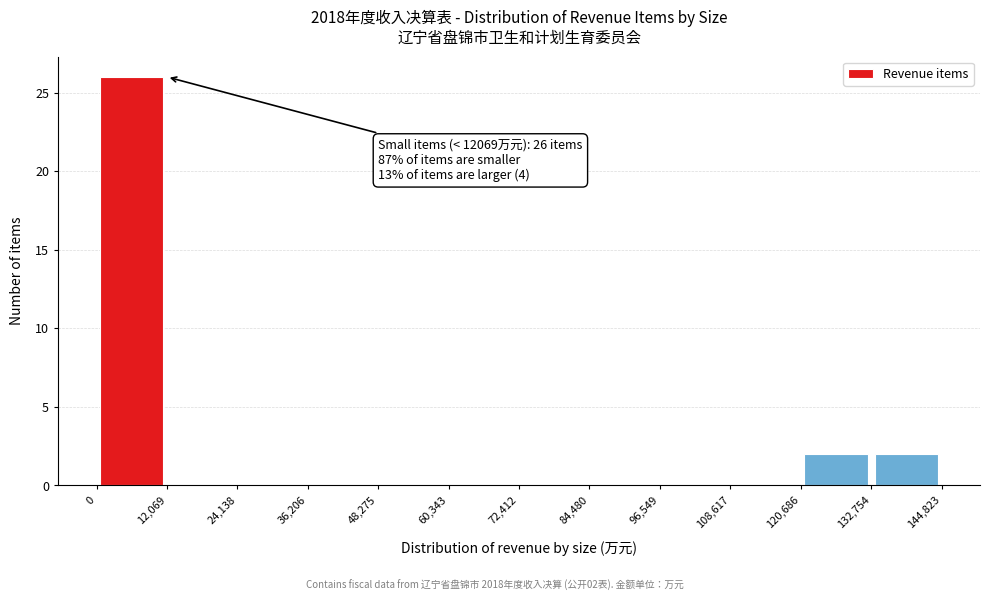

Which range on the x-axis has the tallest bar?

0 to 12,069